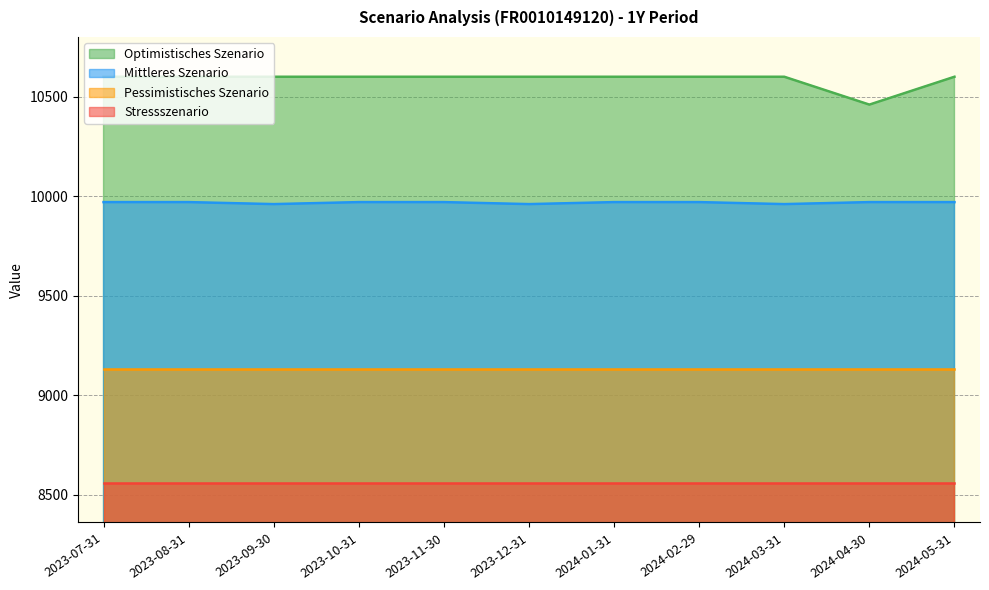

How many distinct data groups are displayed?

4